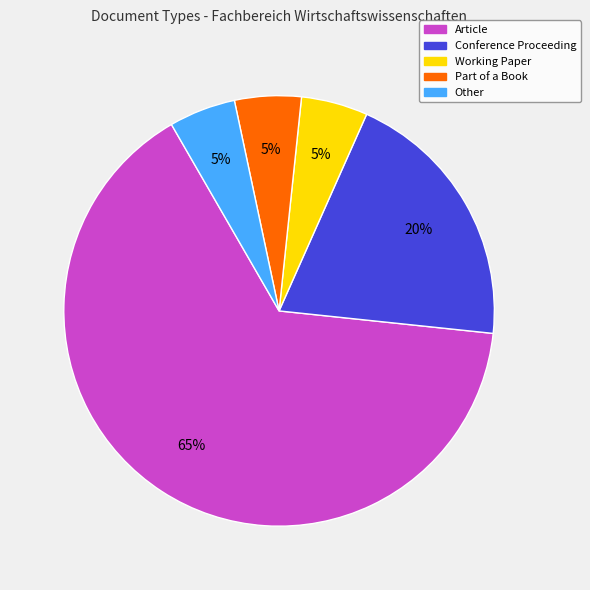

To the nearest percent, what percentage of the pie is Part of a Book?

5%